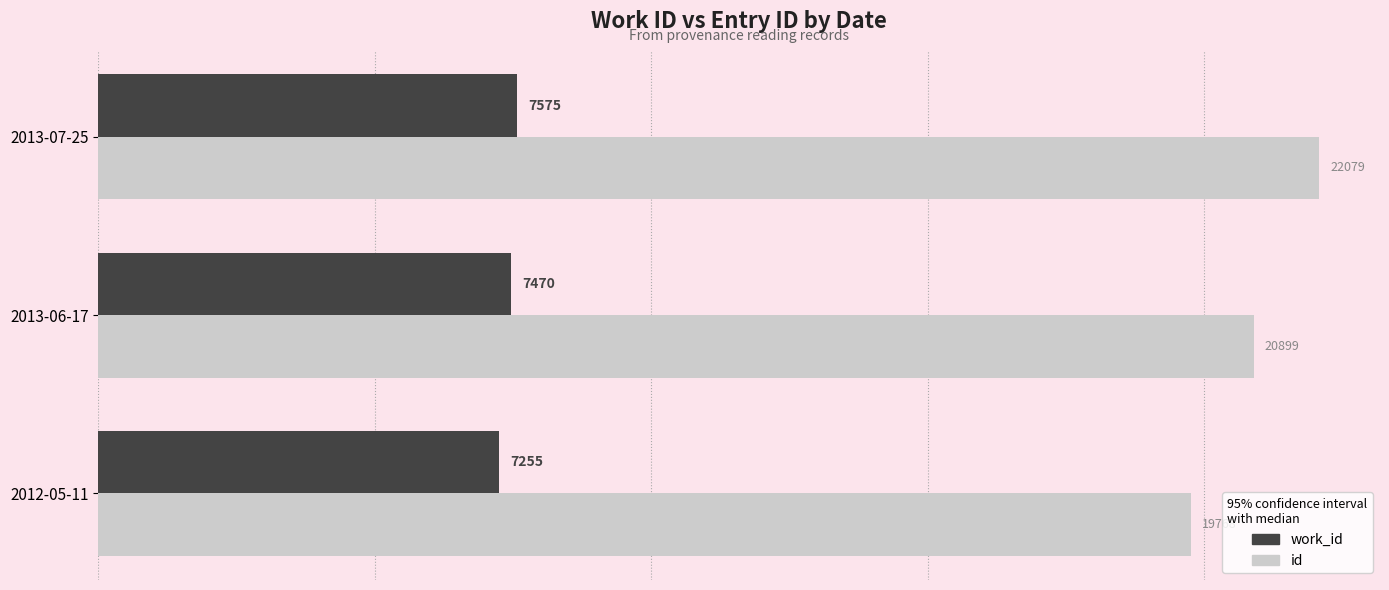

What is the approximate value of id at 2013-06-17, to the nearest 100?

20900